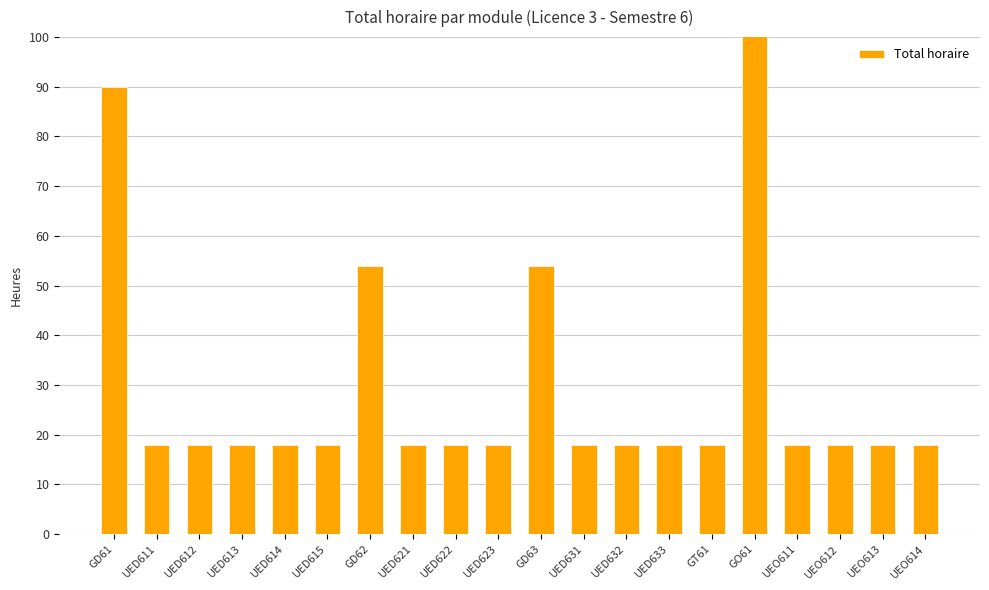

List the labels in order of value, largest first.

GO61, GD61, GD62, GD63, UED611, UED612, UED613, UED614, UED615, UED621, UED622, UED623, UED631, UED632, UED633, GT61, UEO611, UEO612, UEO613, UEO614